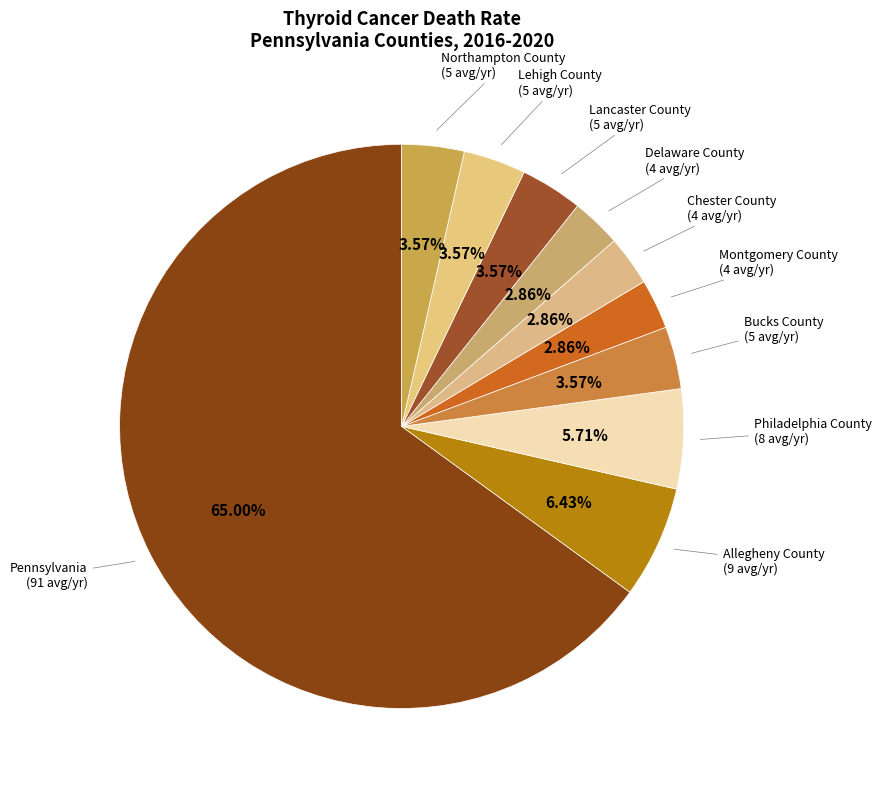

To the nearest percent, what percentage of the pie is Montgomery County?

3%